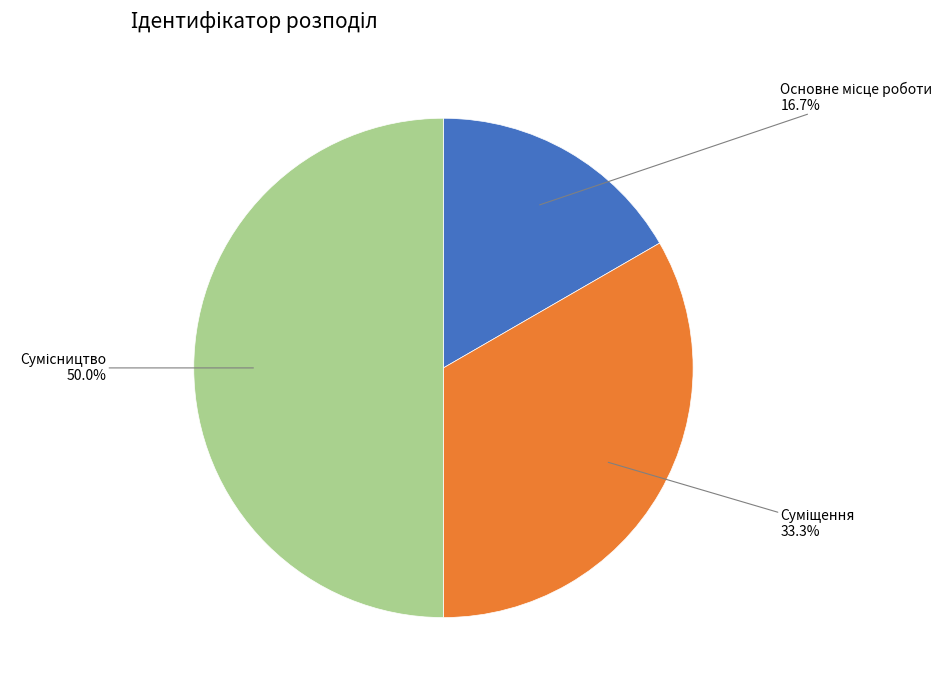

Rank the categories by value from lowest to highest.

Основне місце роботи, Суміщення, Сумісництво